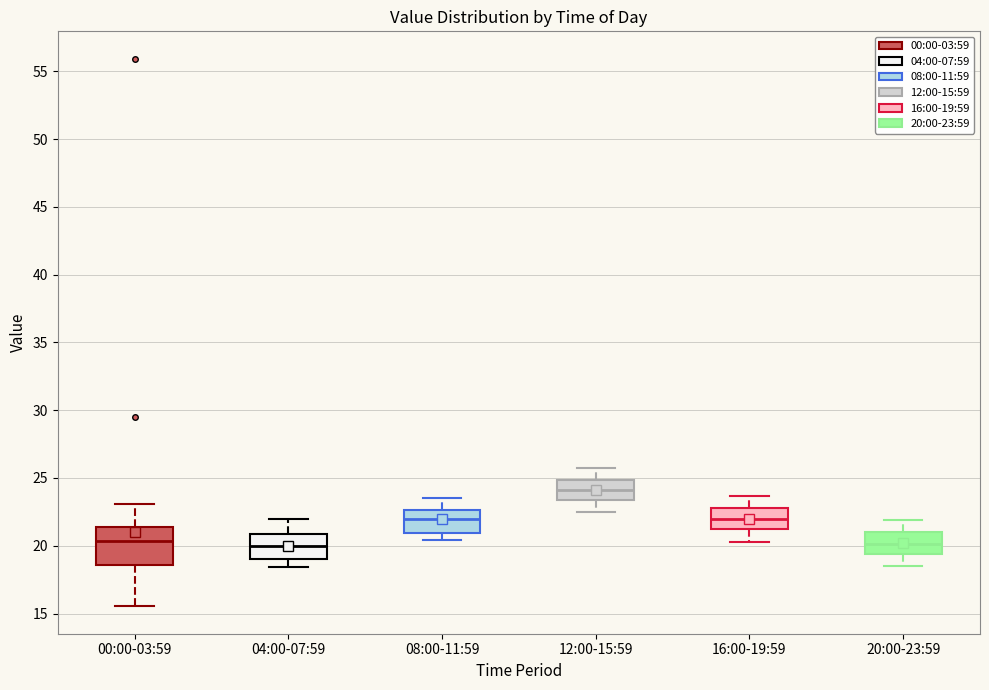

Reading left to right, read every box against the y-axis: the position of its median line, the range the box covers, and the ends of its whiskers. The values are not printed on the chart, so give them approximately, as read against the axis.

00:00-03:59: median 20.5, box 18.5 to 21.5, whiskers 15.5 to 23.0
04:00-07:59: median 20.0, box 19.0 to 21.0, whiskers 18.5 to 22.0
08:00-11:59: median 22.0, box 21.0 to 22.5, whiskers 20.5 to 23.5
12:00-15:59: median 24.0, box 23.5 to 25.0, whiskers 22.5 to 25.5
16:00-19:59: median 22.0, box 21.0 to 23.0, whiskers 20.5 to 23.5
20:00-23:59: median 20.0, box 19.5 to 21.0, whiskers 18.5 to 22.0